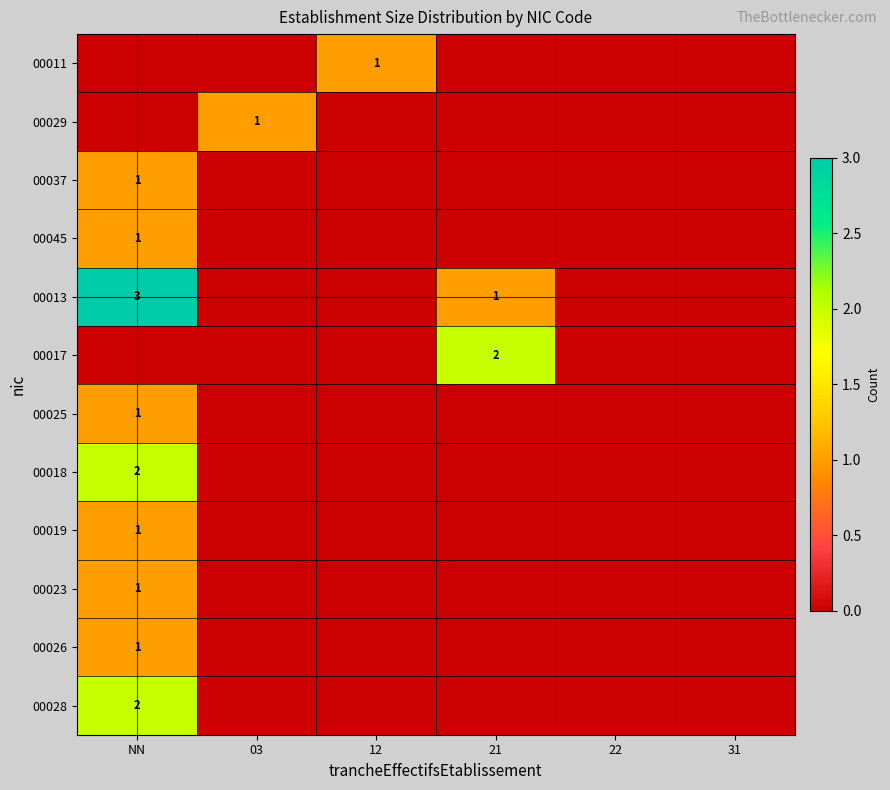

True or false: 00045 has a value of 1 at NN.

True